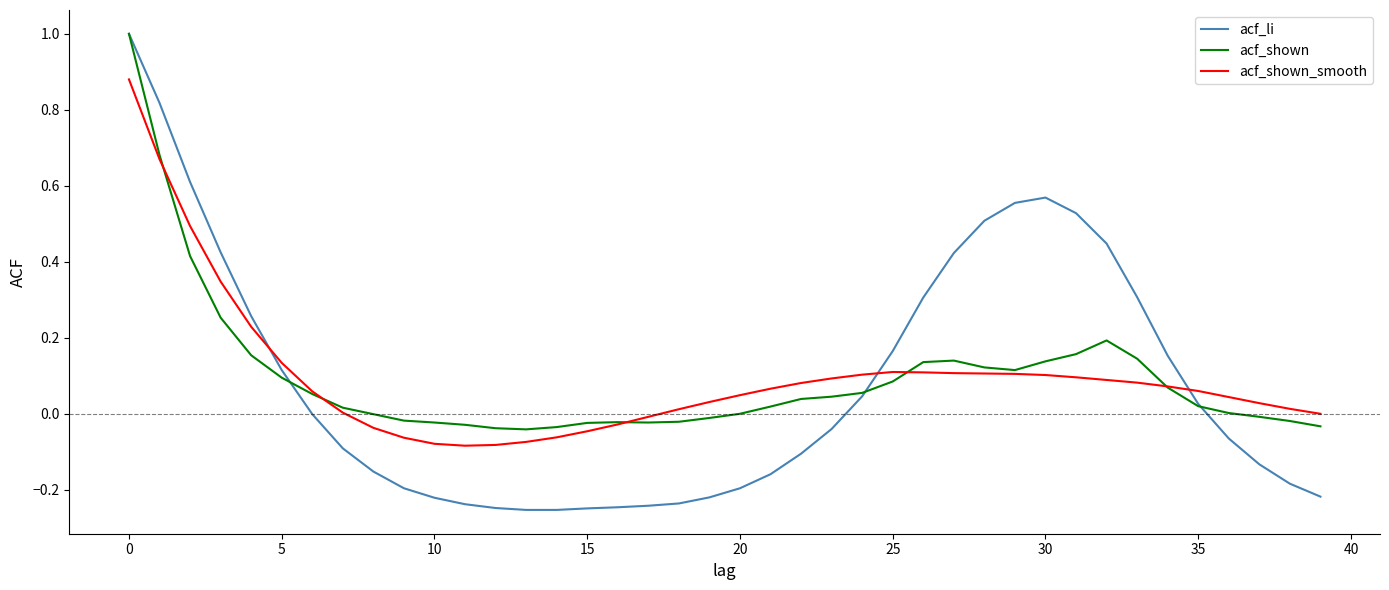

Which series has the widest spread of values?

acf_li